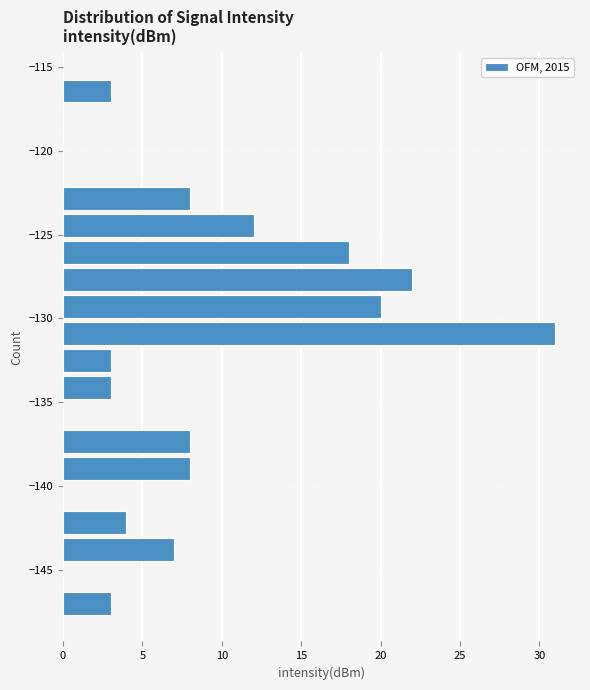

Around what value on the y-axis is the longest bar? Give the approximate position of its centre, as read against the axis.

-131.0